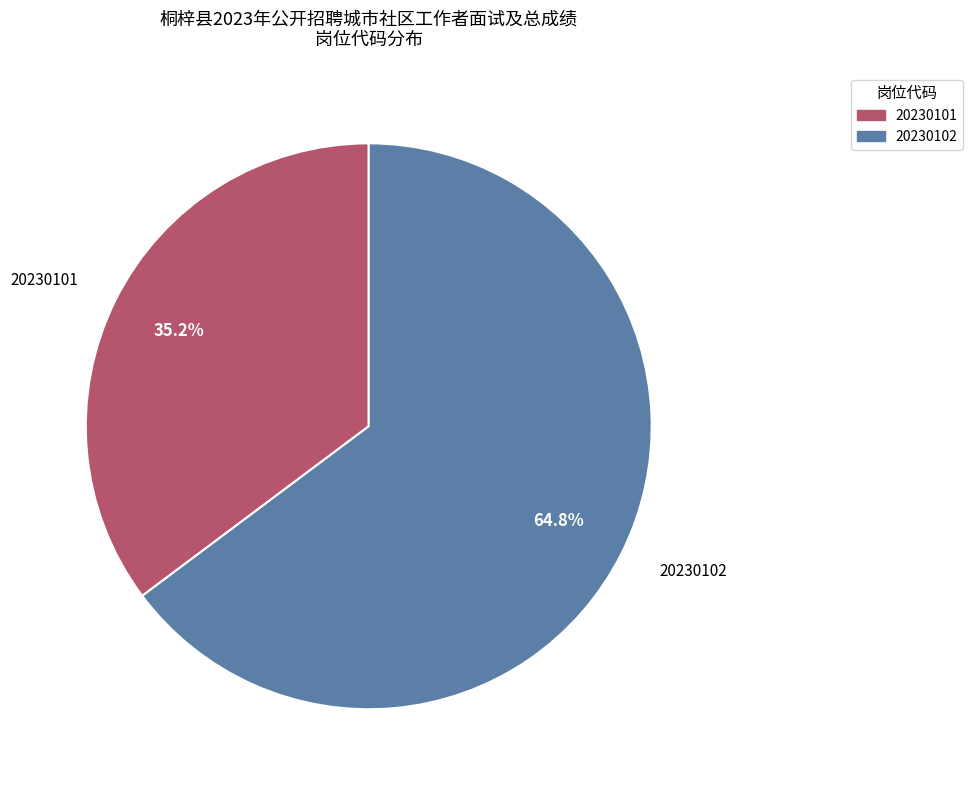

What is the total percentage of 20230101 and 20230102?

100.0%